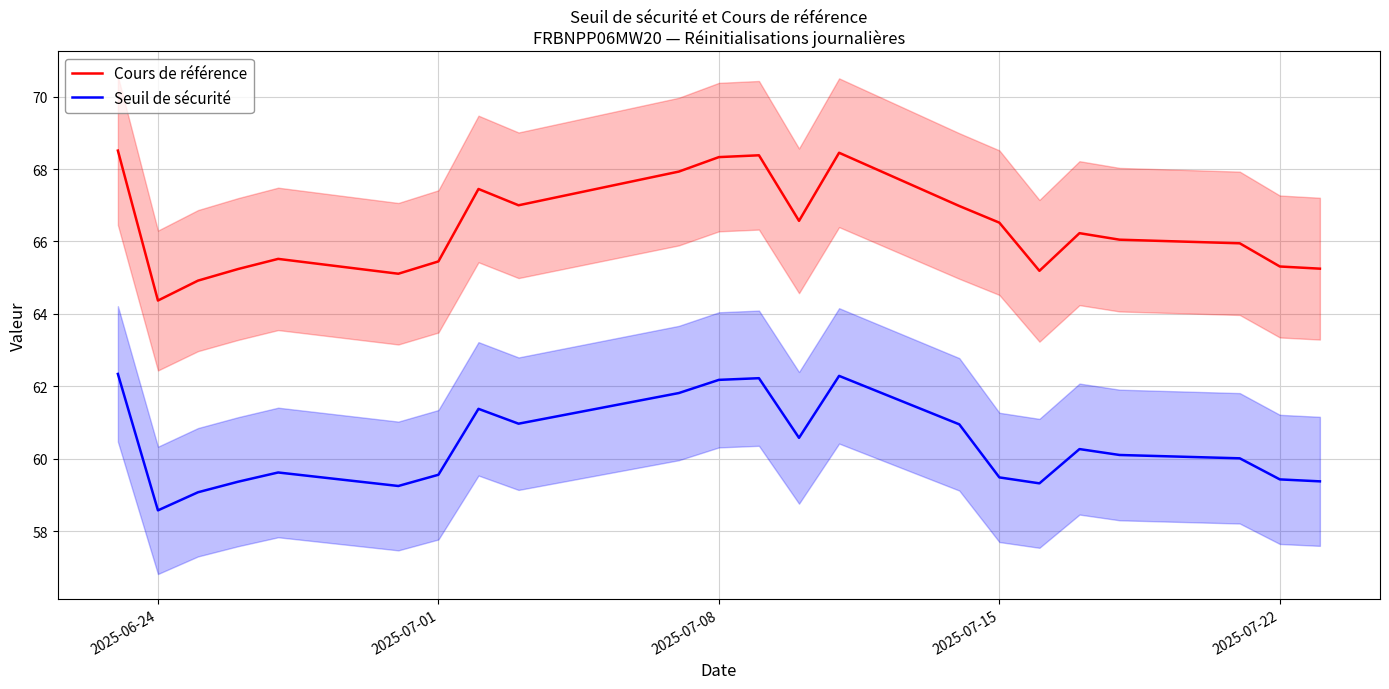

True or false: Seuil de sécurité and Cours de référence intersect in this chart.

False